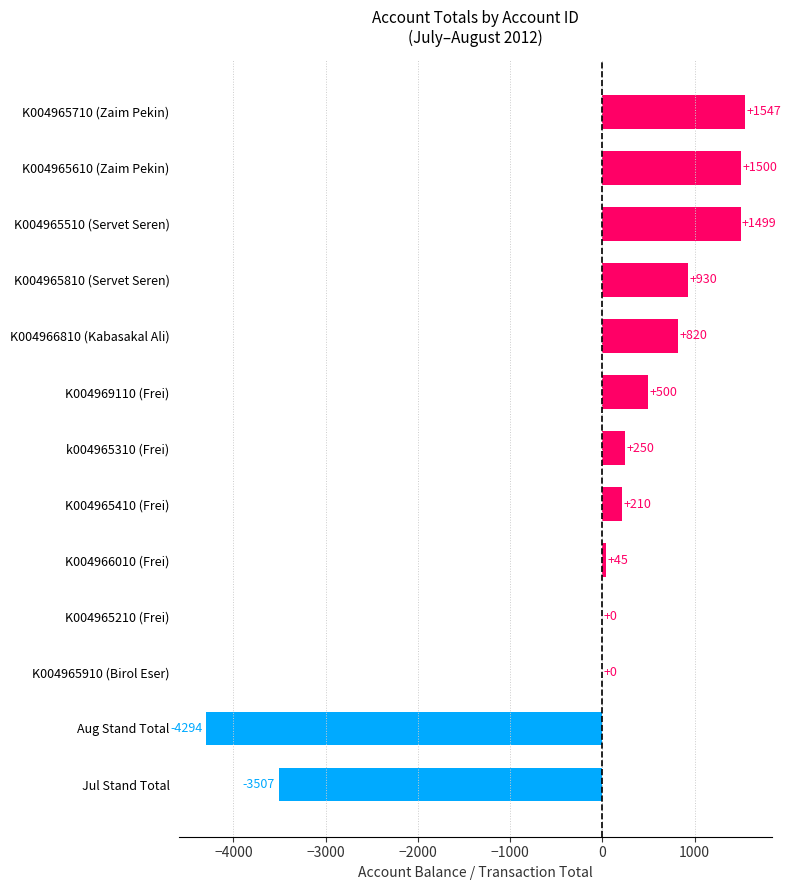

What is the sum of the values at K004965410 (Frei) and K004965610 (Zaim Pekin)?

1710